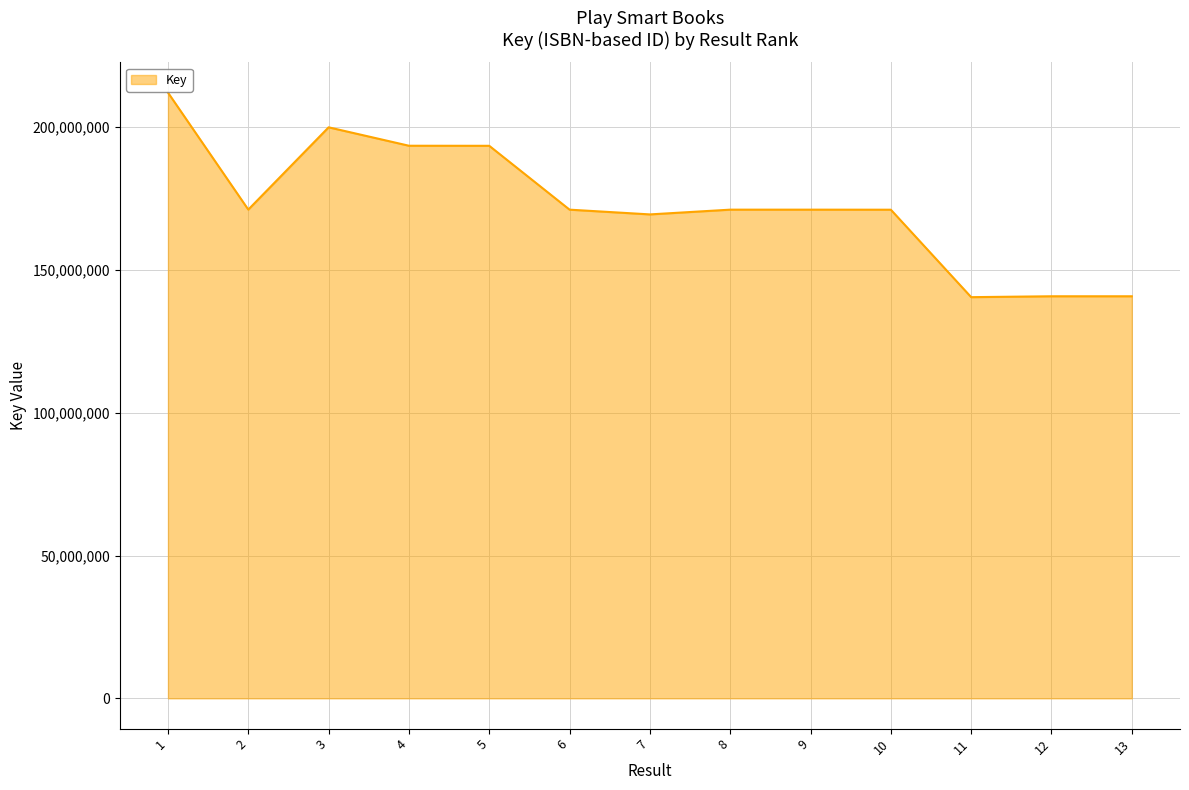

Where is the first local minimum?

2